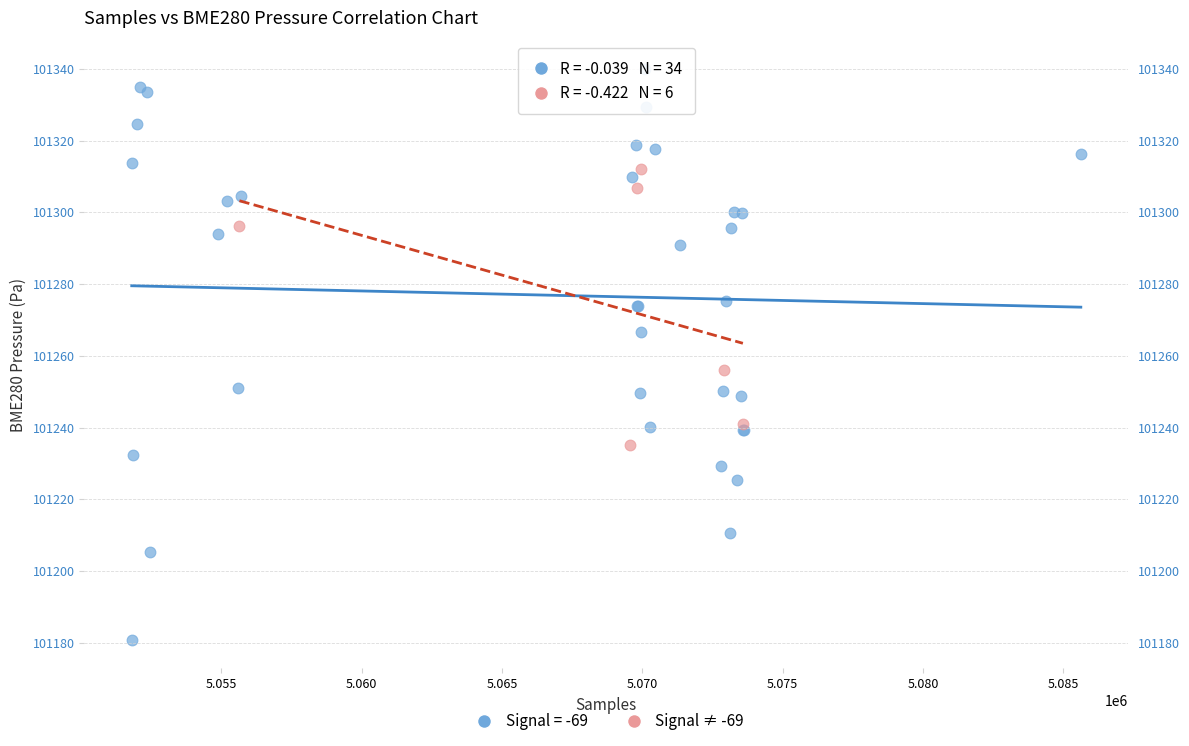

Which series reaches the minimum Y coordinate?

Signal = -69